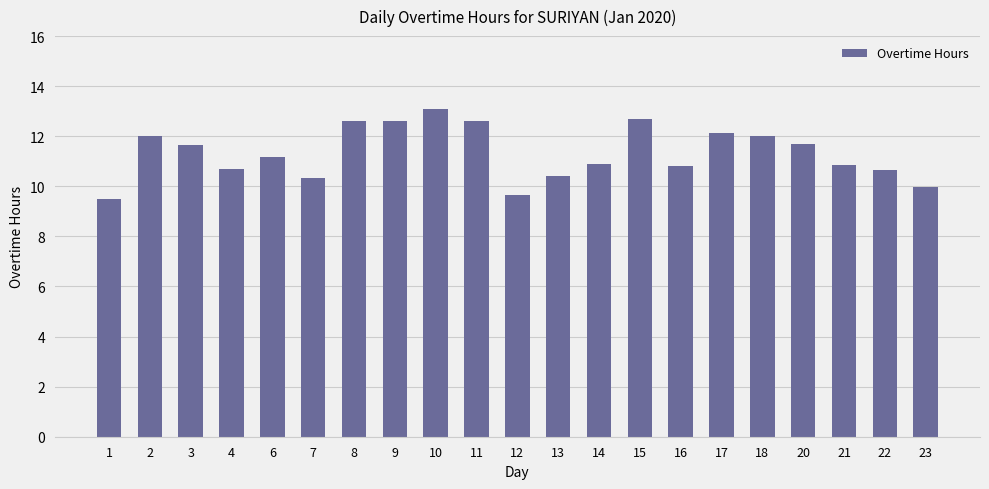

Which category has the lowest value across all series?

1